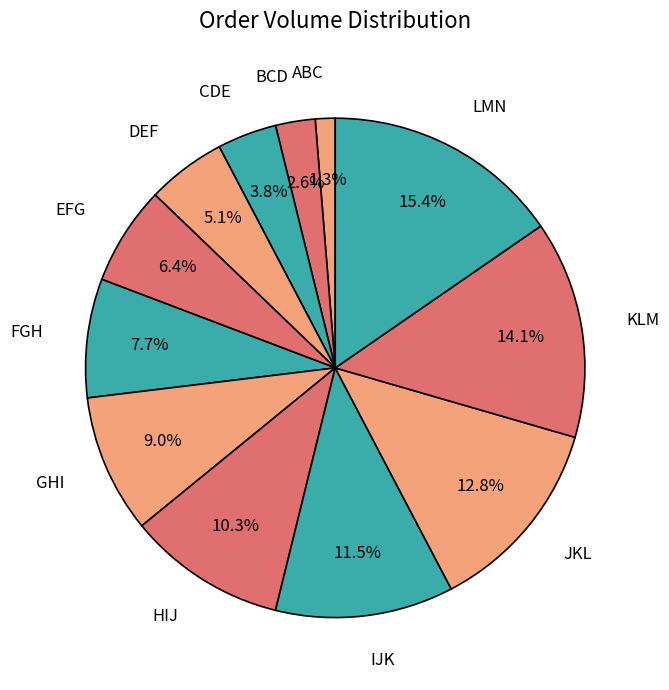

To the nearest percent, what percentage of the pie is HIJ?

10%